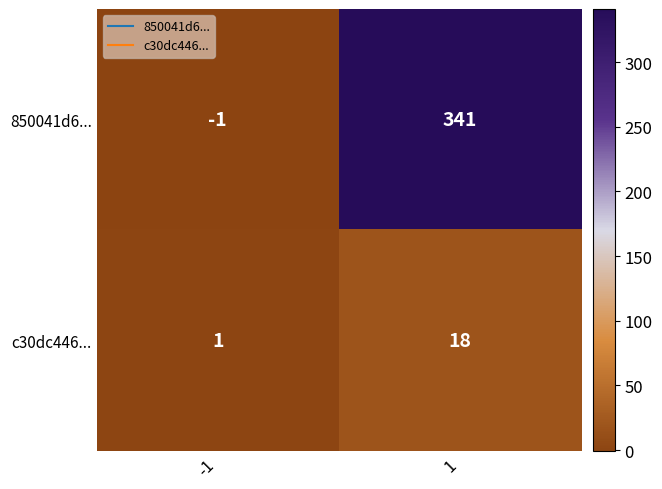

Reading left to right, list all the values displayed in this chart.

850041d6...: -1=-1	1=341
c30dc446...: -1=1	1=18